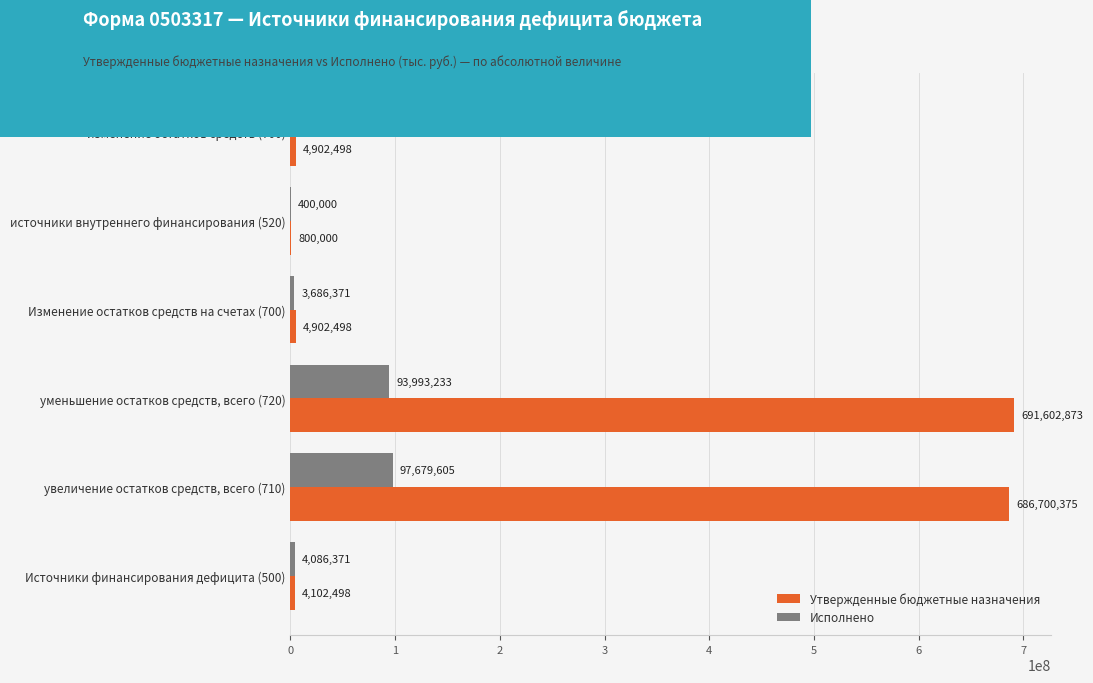

Is the value of Утвержденные бюджетные назначения at увеличение остатков средств, всего (710) greater than the value of Исполнено at Изменение остатков средств на счетах (700)?

Yes